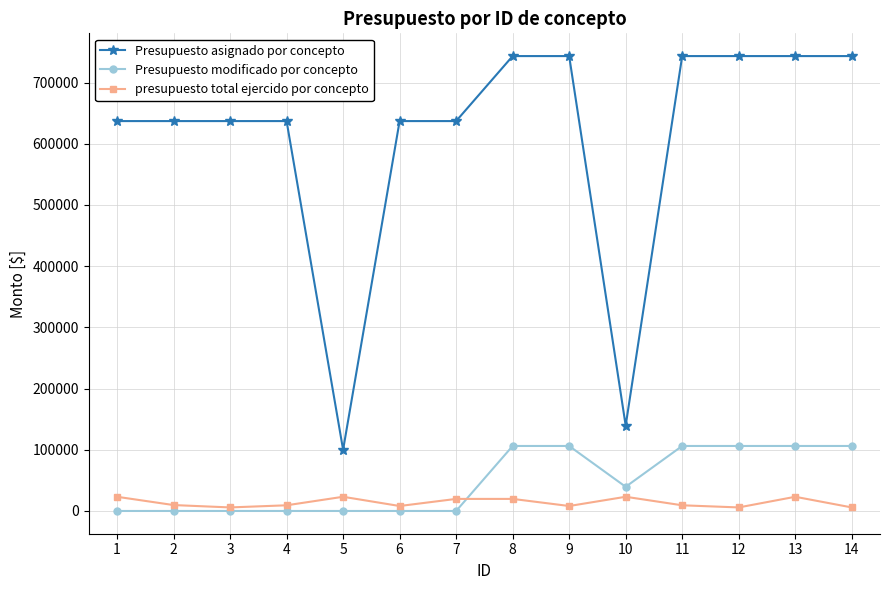

What are all the series names shown in the legend?

Presupuesto asignado por concepto, Presupuesto modificado por concepto, presupuesto total ejercido por concepto